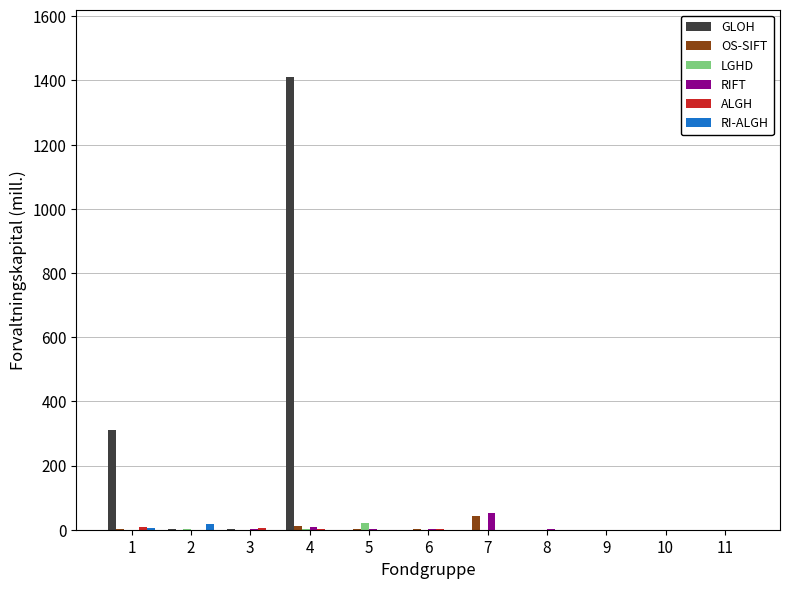

At which category is the sum across all series the highest?

4